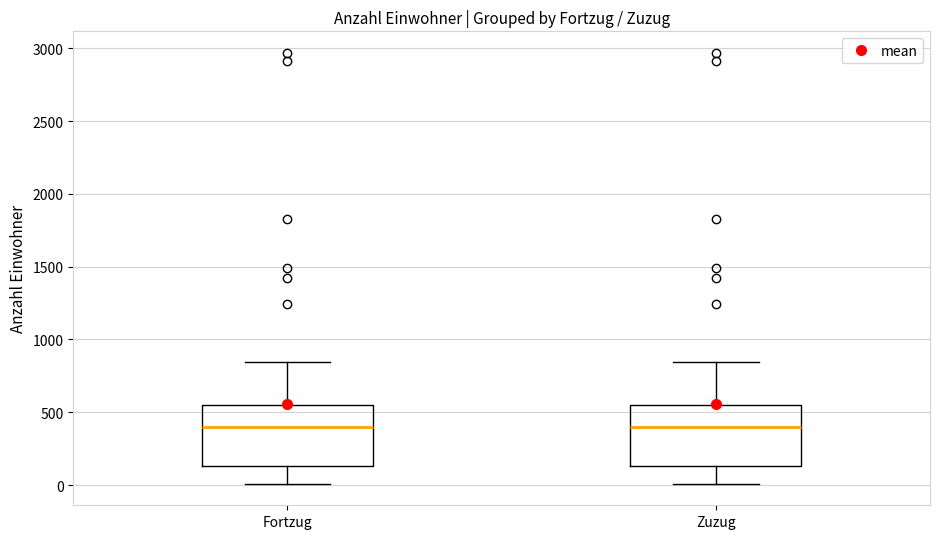

Reading left to right, transcribe this box plot: for each box, give where its median line is, the range the box spans, and where its two whiskers end, as read against the y-axis. The values are not printed on the chart, so give them approximately, as read against the axis.

Fortzug: median 400, box 150 to 550, whiskers 0 to 850
Zuzug: median 400, box 150 to 550, whiskers 0 to 850